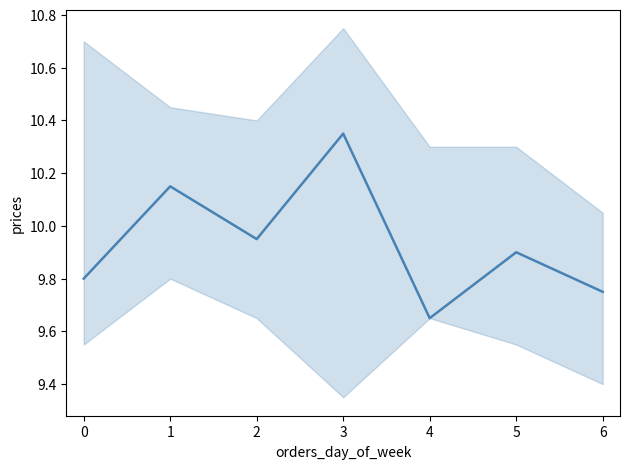

The chart shows a value of 6.4 at 0. True or false?

False